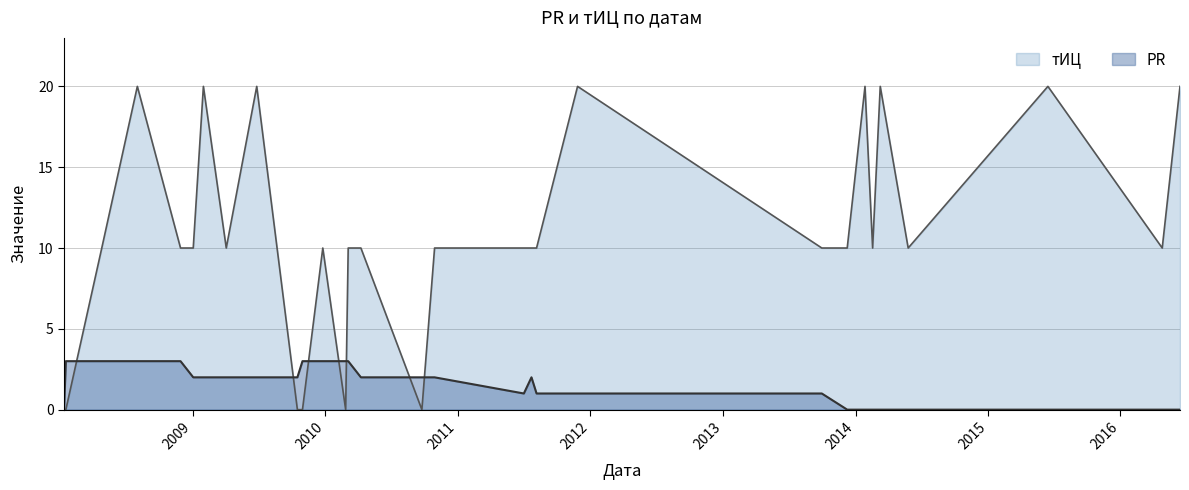

Count the PR values in the range 0 to 3.

30